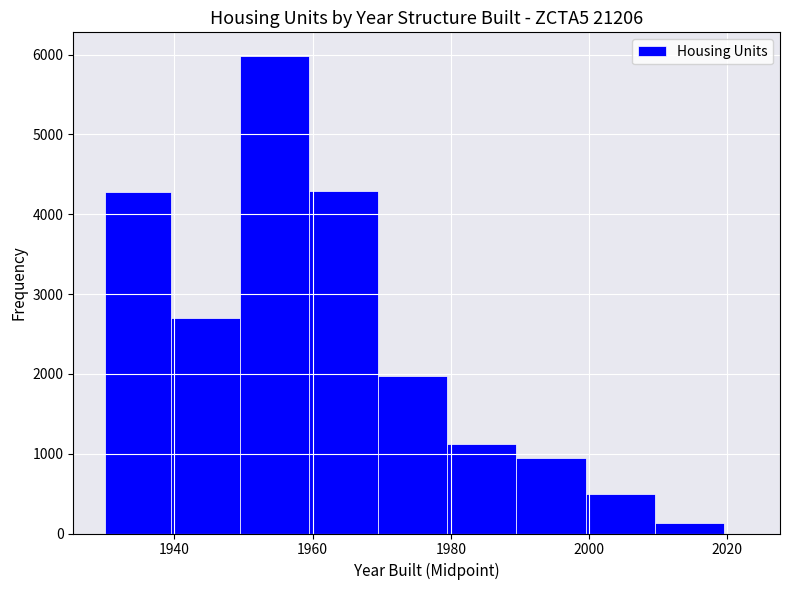

Around what value on the x-axis is the tallest bar? Give the approximate position of its centre, as read against the axis.

1954